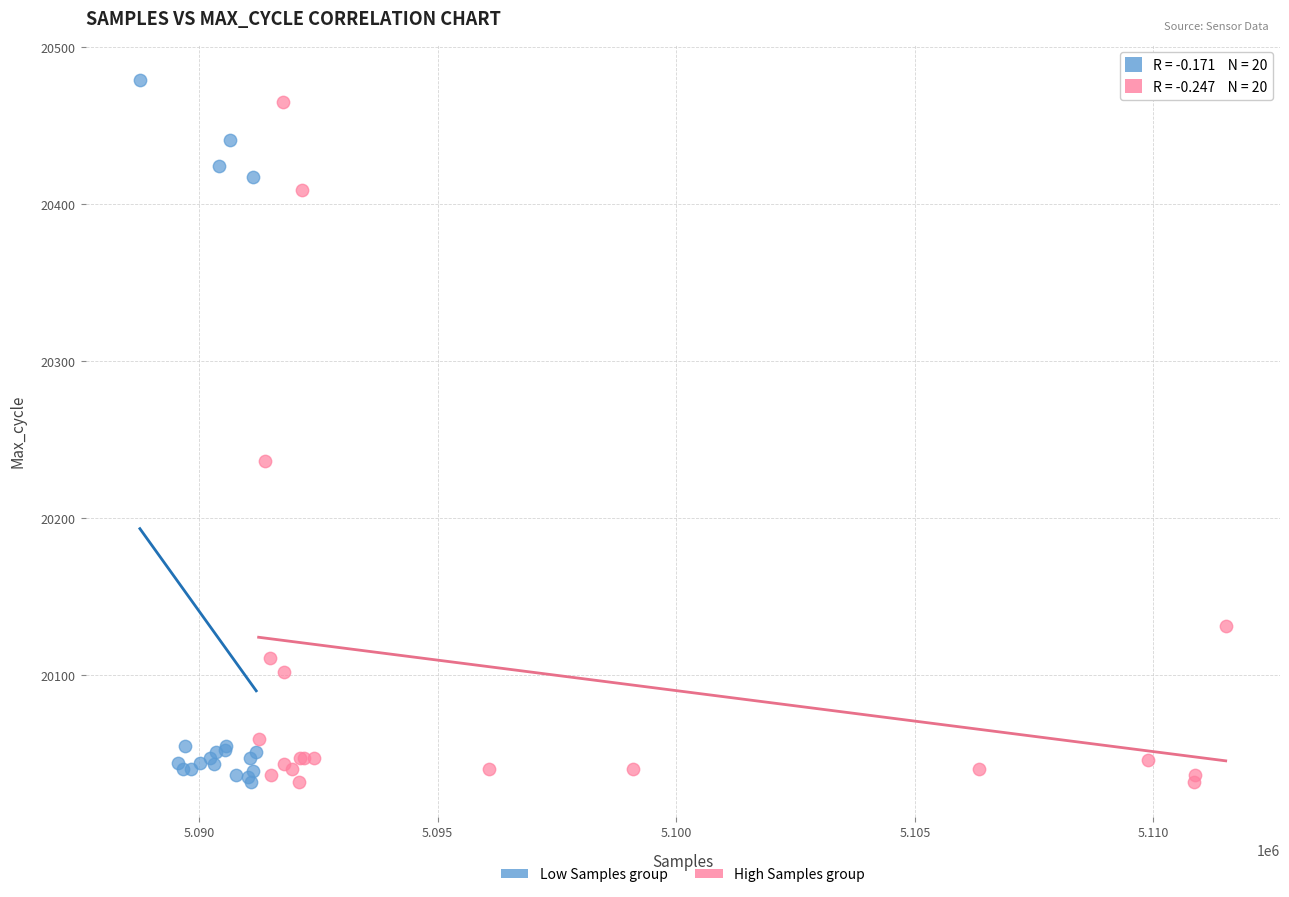

What are all the series names shown in the legend?

Low Samples group, High Samples group